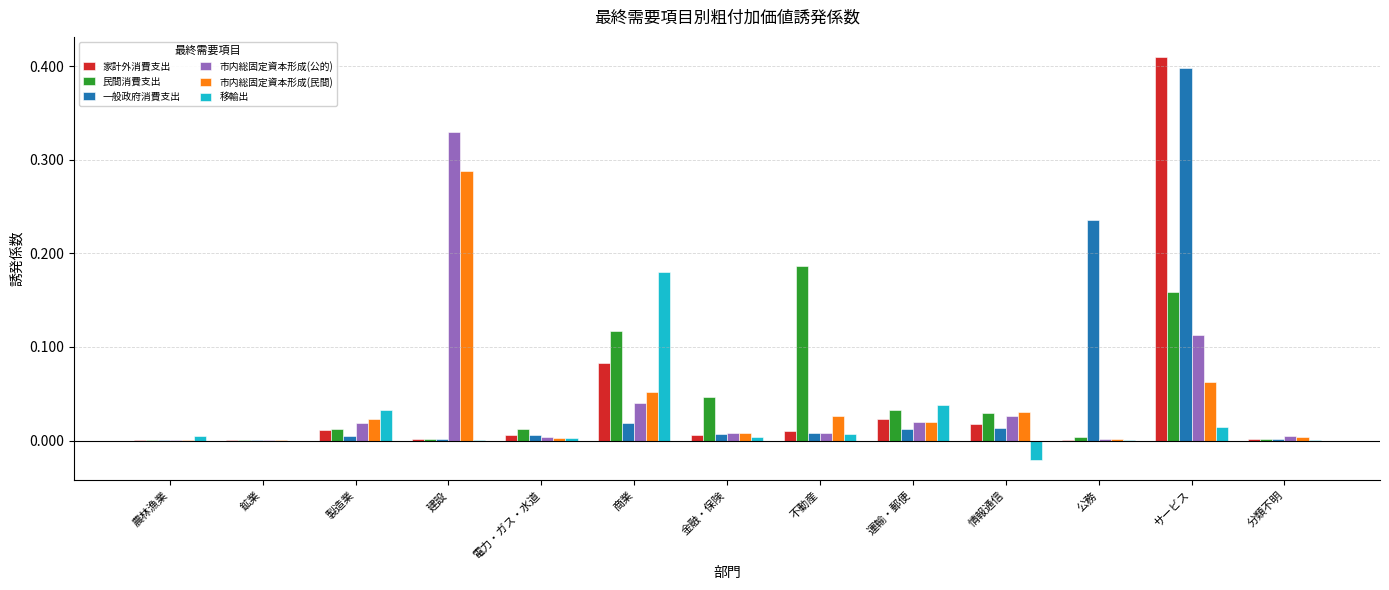

Which category has the highest value in the 民間消費支出 series?

不動産